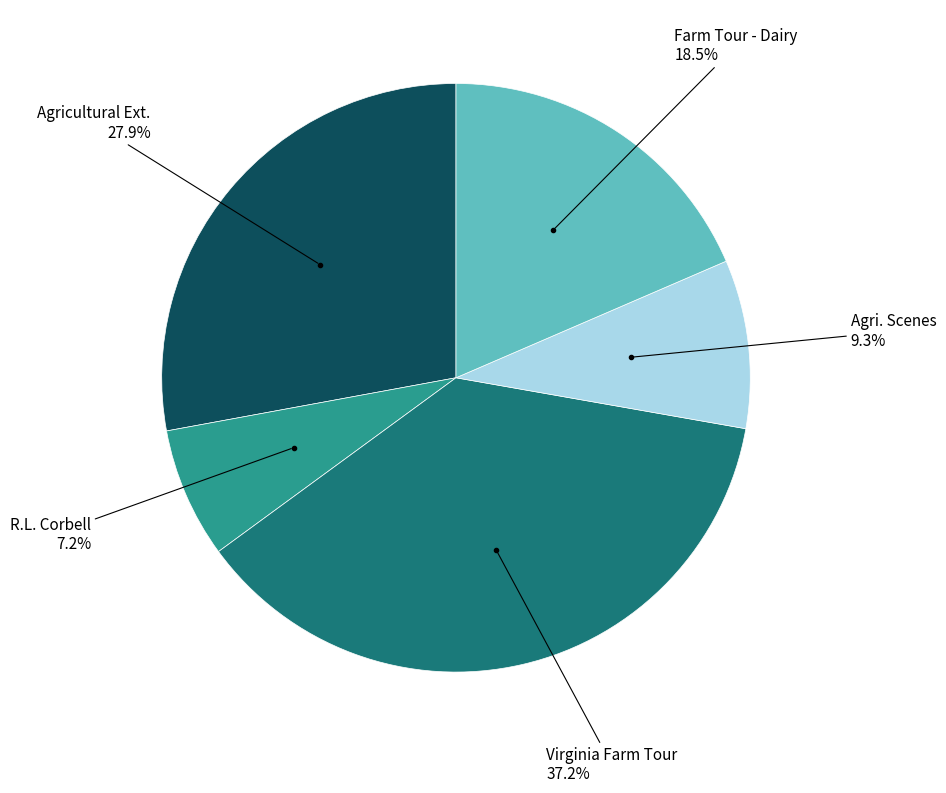

To the nearest percent, what is the difference between the largest and smallest slice percentages?

30%